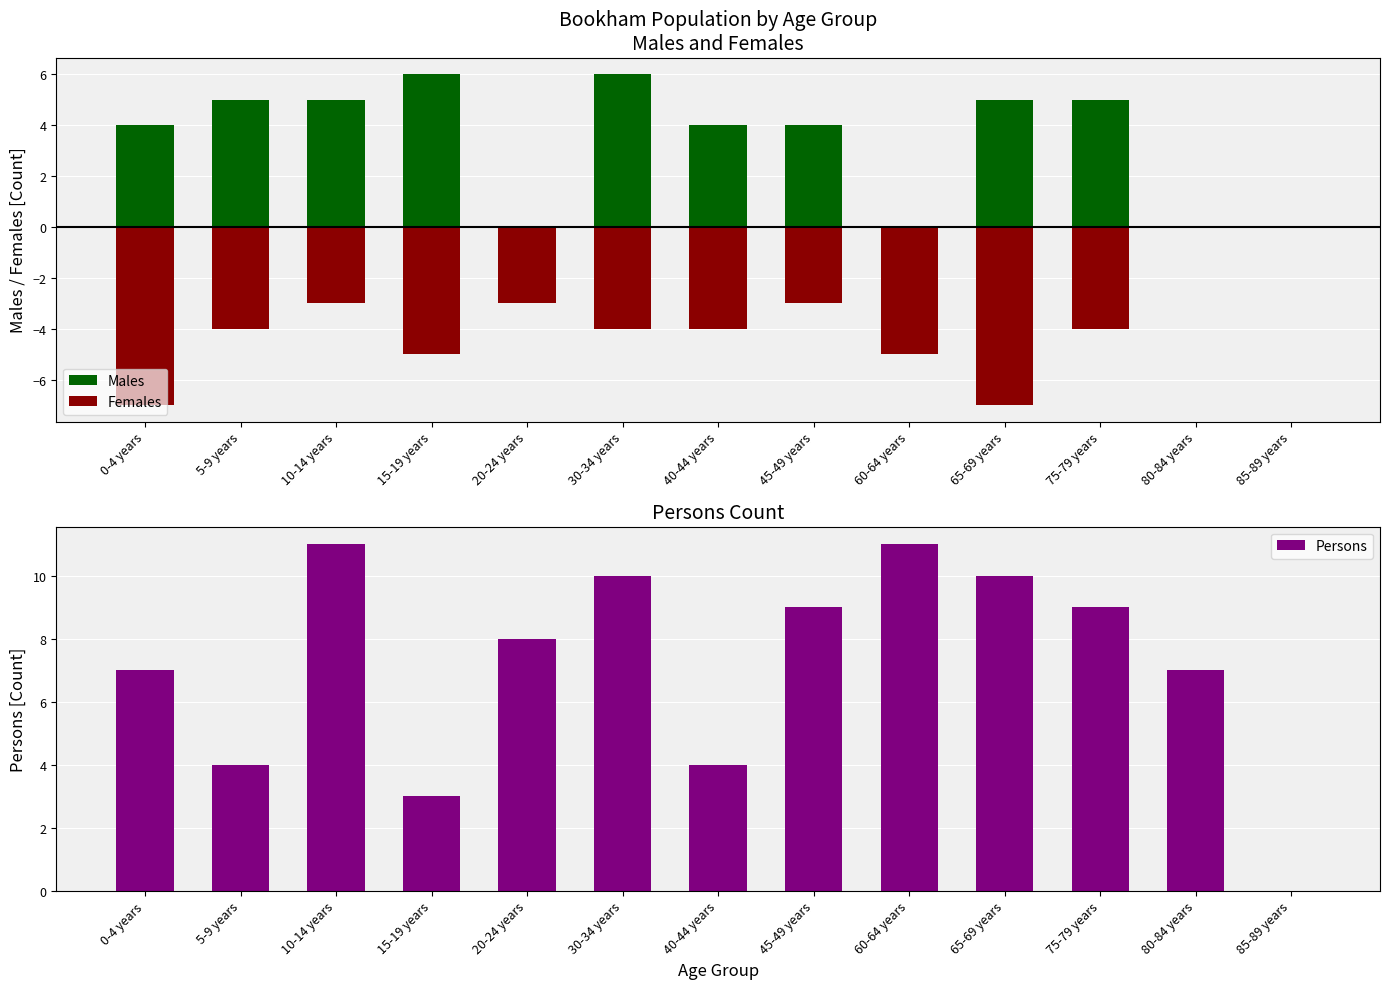

Reading left to right, extract all data points from this chart.

Males: 4	5	5	6	0	6	4	4	0	5	5	0	0
Females: -7	-4	-3	-5	-3	-4	-4	-3	-5	-7	-4	0	0
Persons: 7	4	11	3	8	10	4	9	11	10	9	7	0